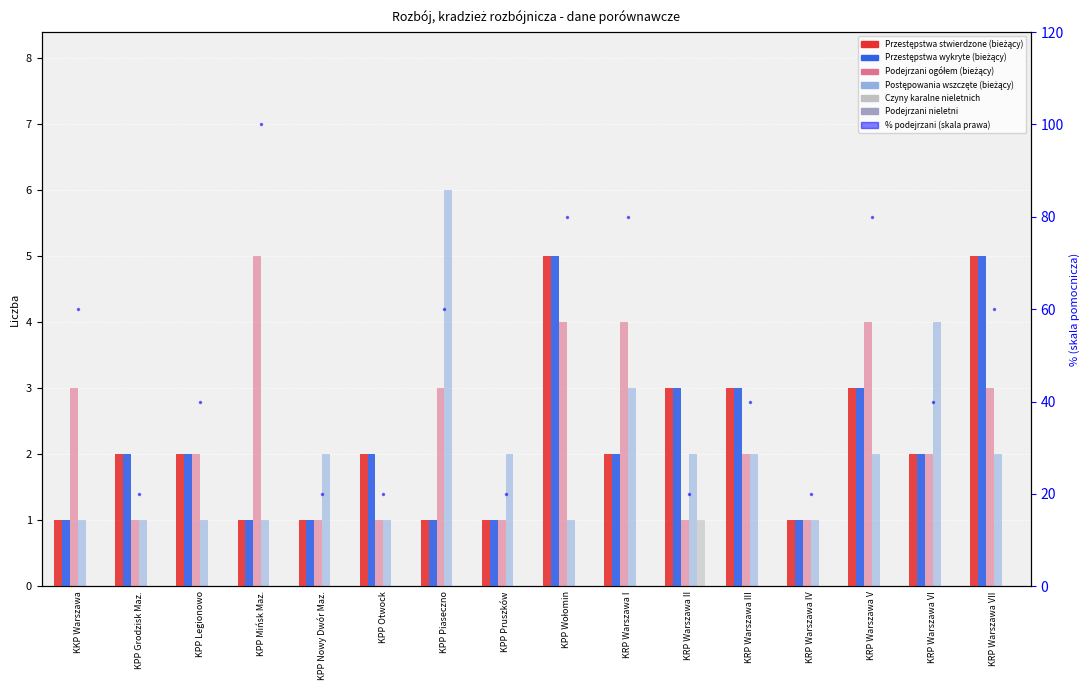

Read the Przestępstwa wykryte (bieżący) value at KPP Piaseczno.

1